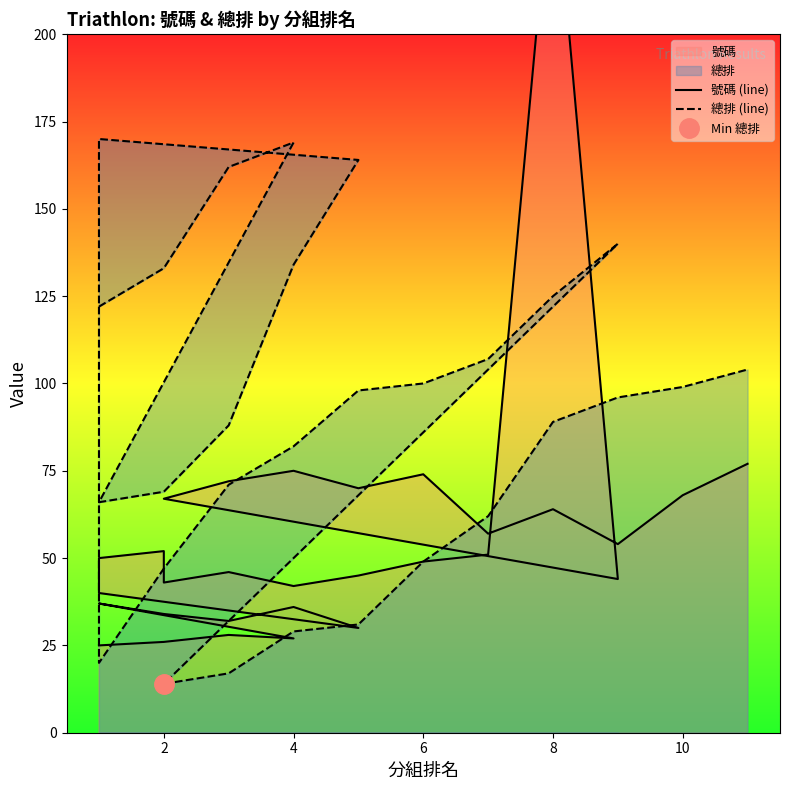

True or false: 號碼 (line) and 總排 (line) cross at least once.

True